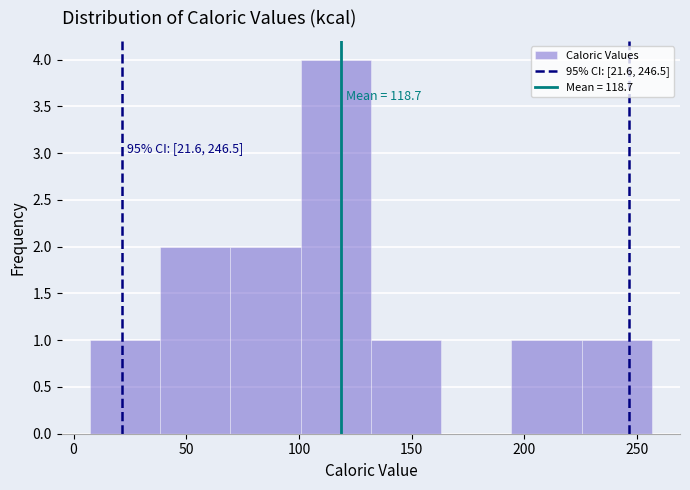

Over which range of the x-axis is the bar tallest?

100 to 130